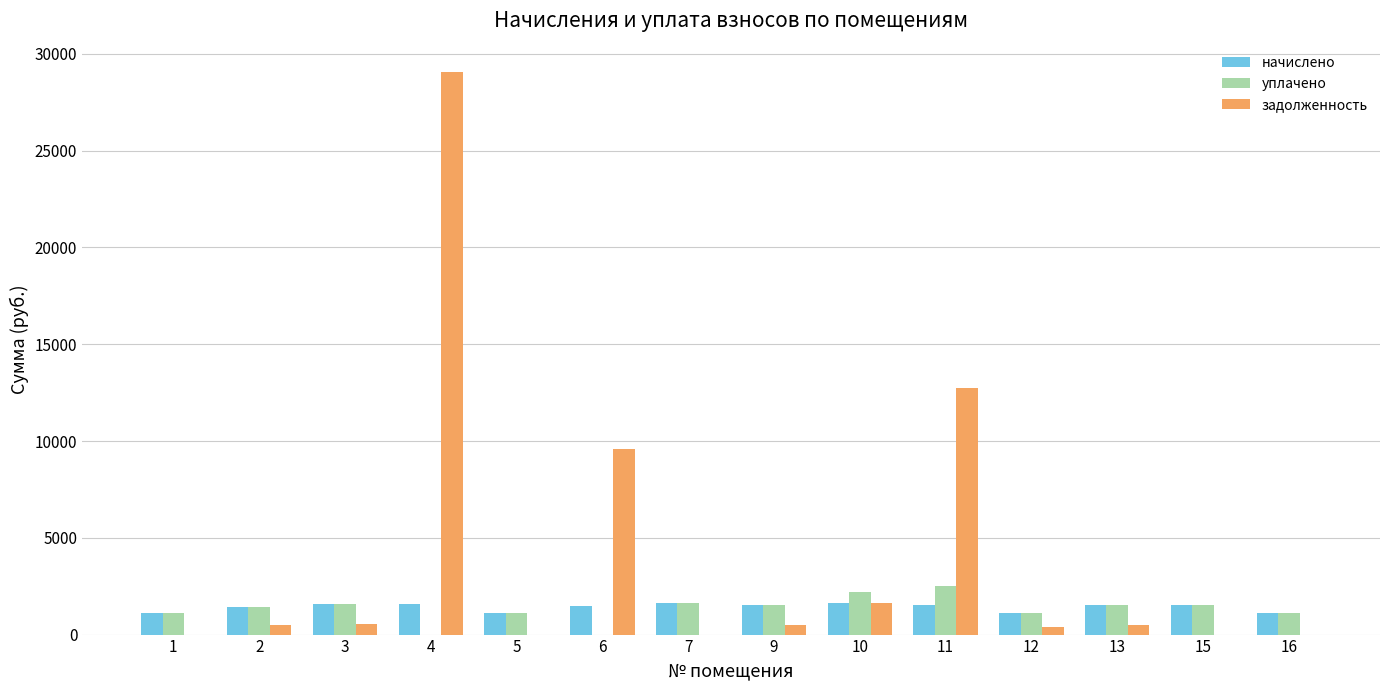

Between 11 and 16, which series saw the biggest shift?

задолженность